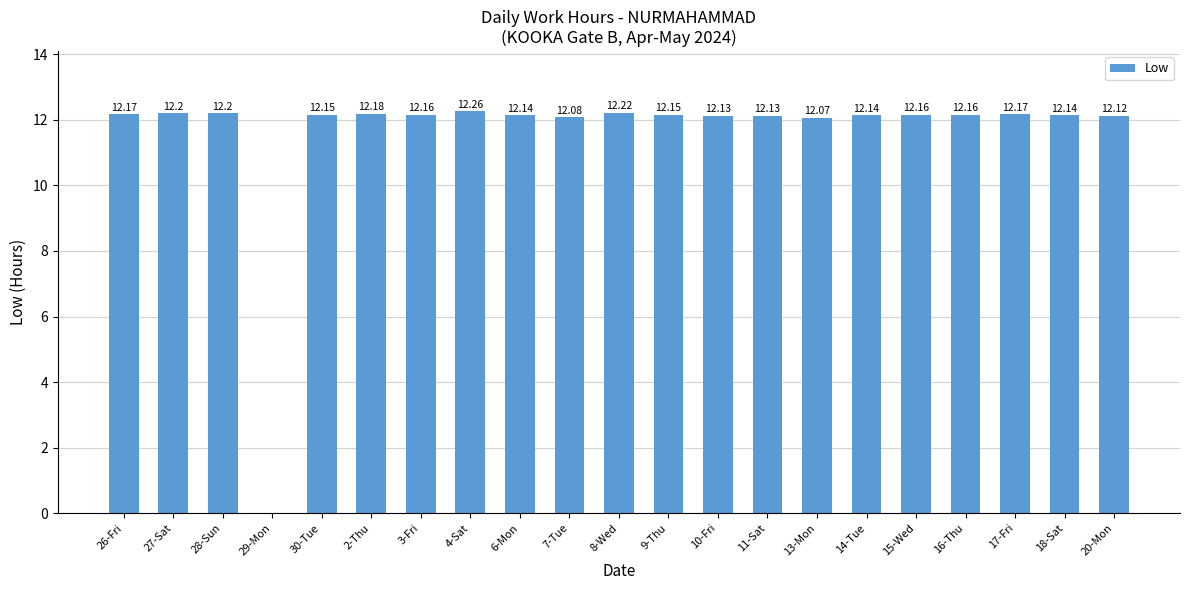

Count the number of categories in the chart.

21